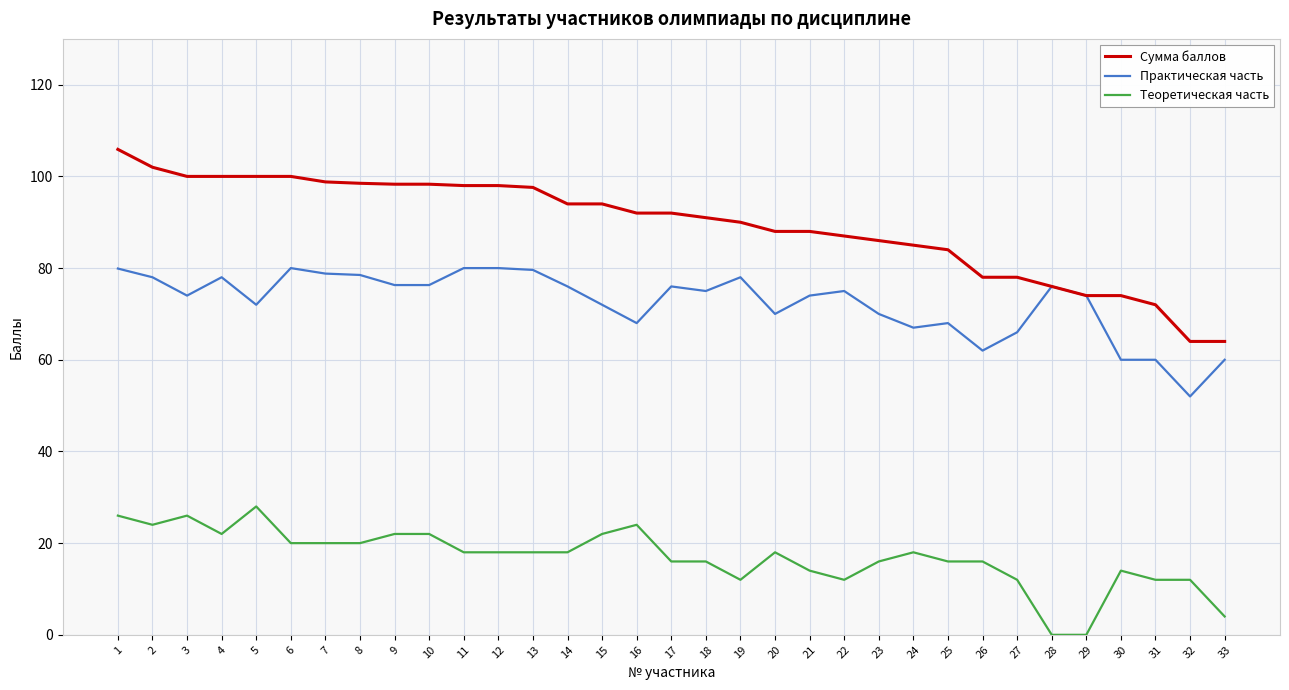

What is the difference between the maximum and second lowest values in the Практическая часть series?

20.0